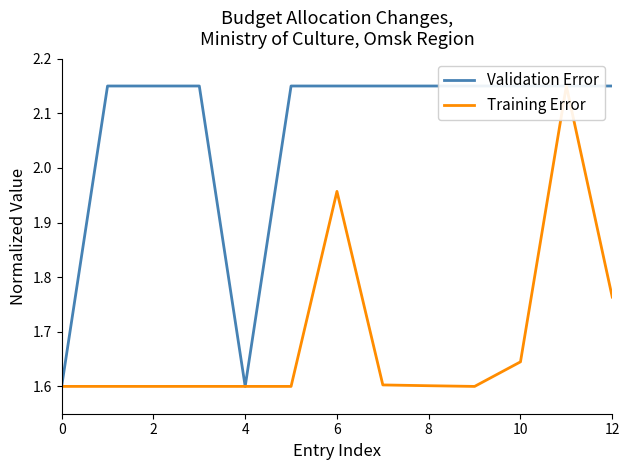

What is the value of the Validation Error point at the 8th from the left?

2.1